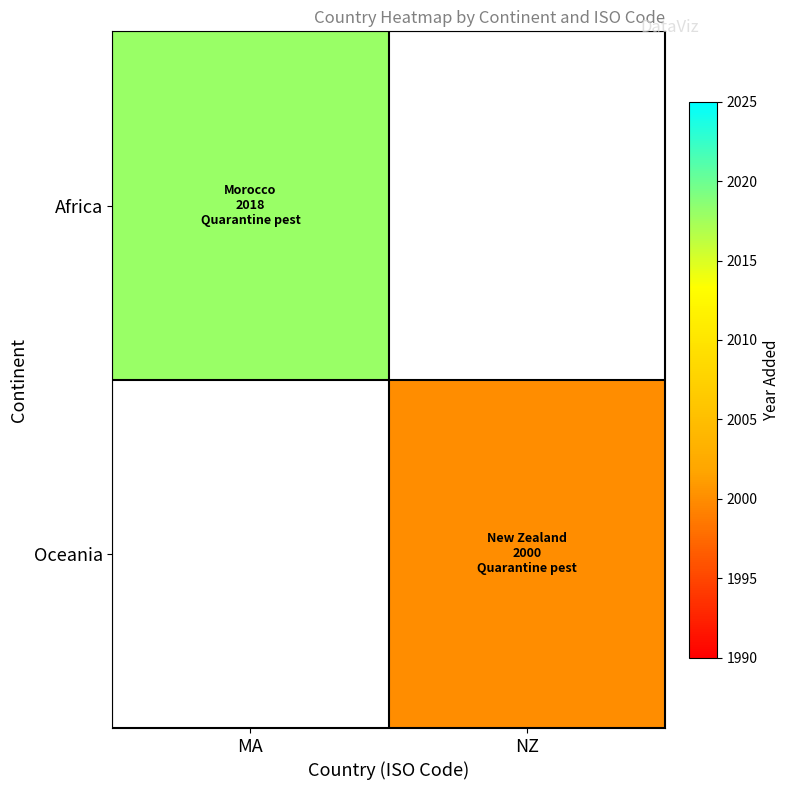

The Africa series shows 2018.0 at MA. True or false?

True